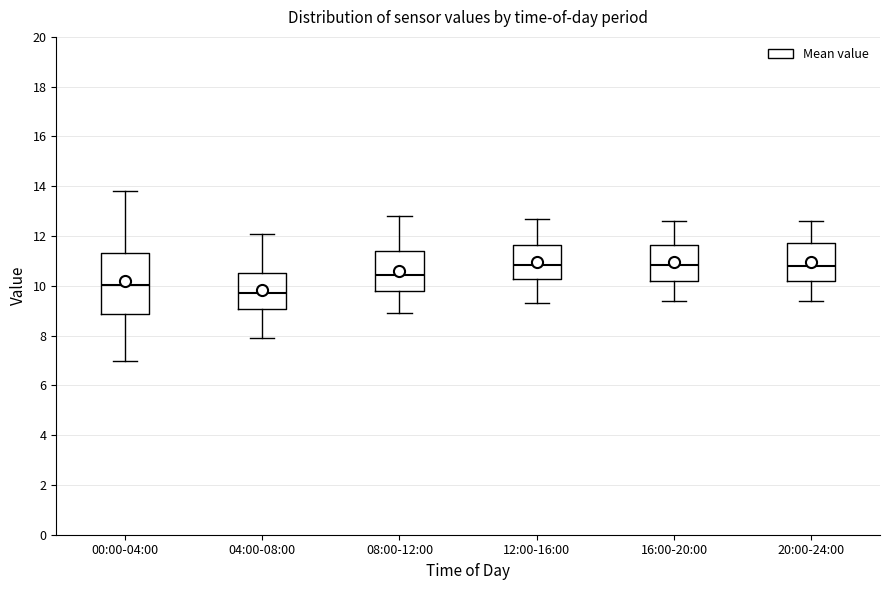

Where is the lower edge of the box for 16:00-20:00 on the y-axis? The values are not printed on the chart, so give them approximately, as read against the axis.

10.2